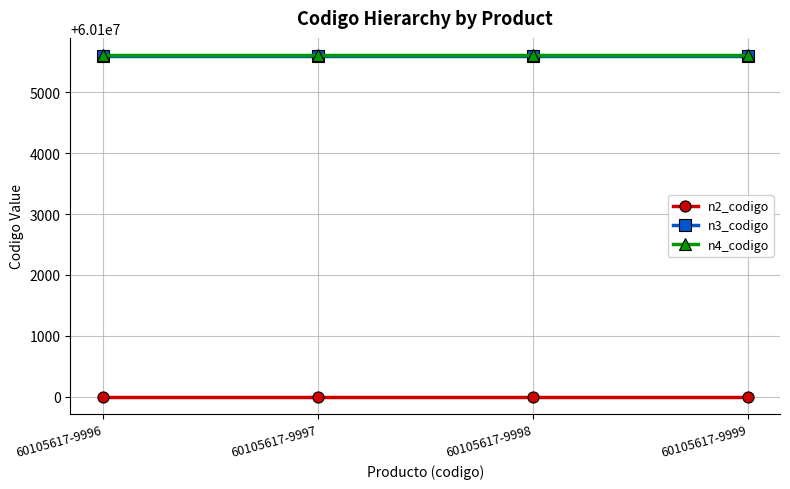

What are all the series names shown in the legend?

n2_codigo, n3_codigo, n4_codigo